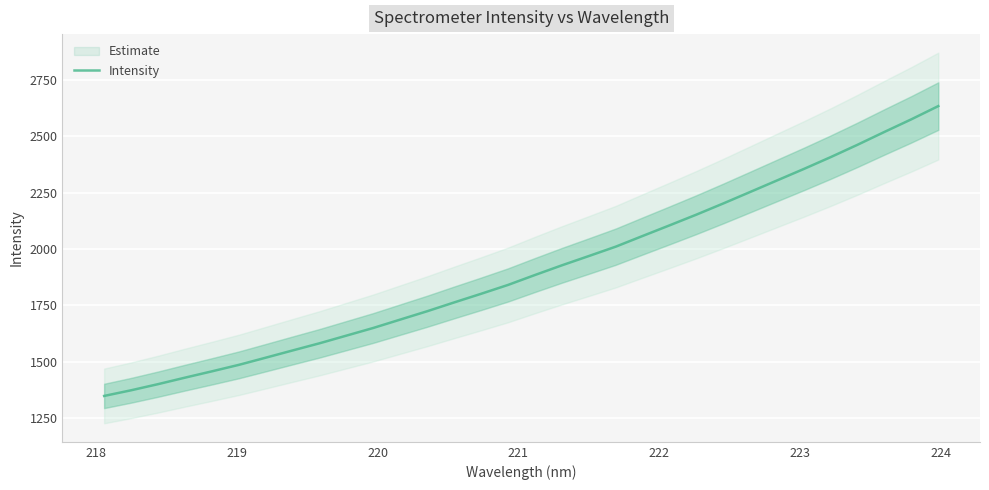

What is the minimum value for Intensity?

1348.6